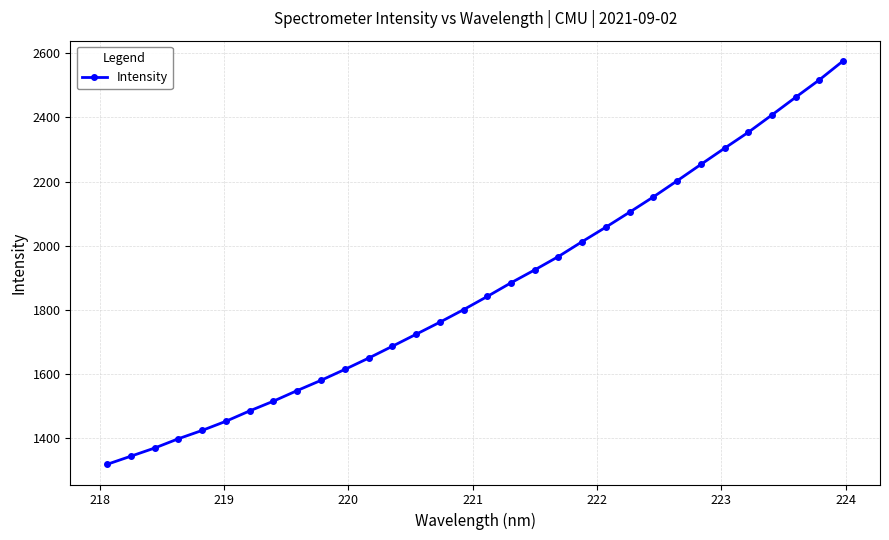

What is the average value?

1865.4